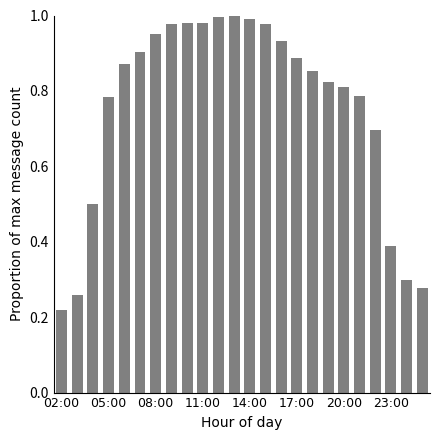

How many data points does each series have?

24